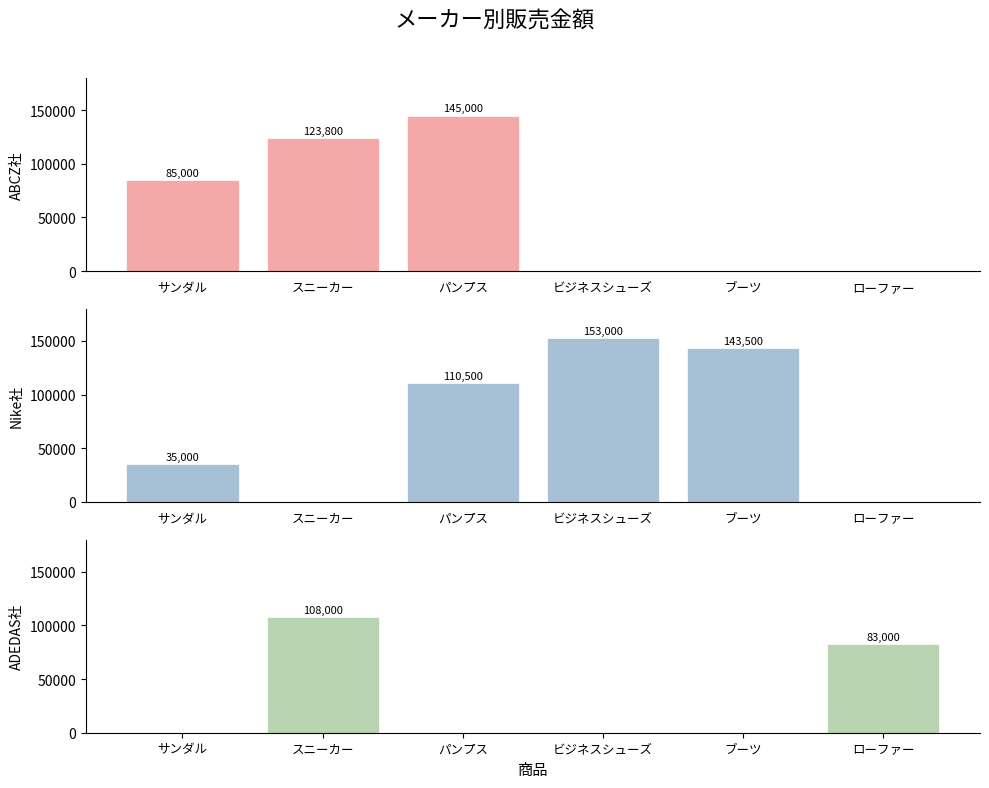

Rank the series by their maximum value, from highest to lowest.

Nike社, ABCZ社, ADEDAS社